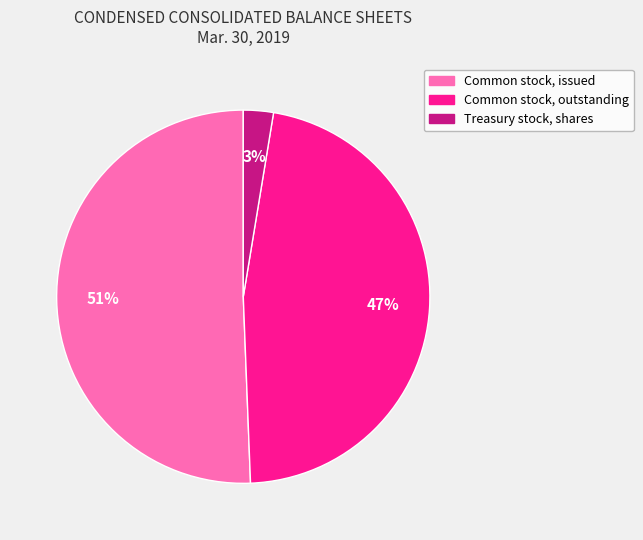

The Treasury stock, shares slice represents 10% of the pie. True or false?

False